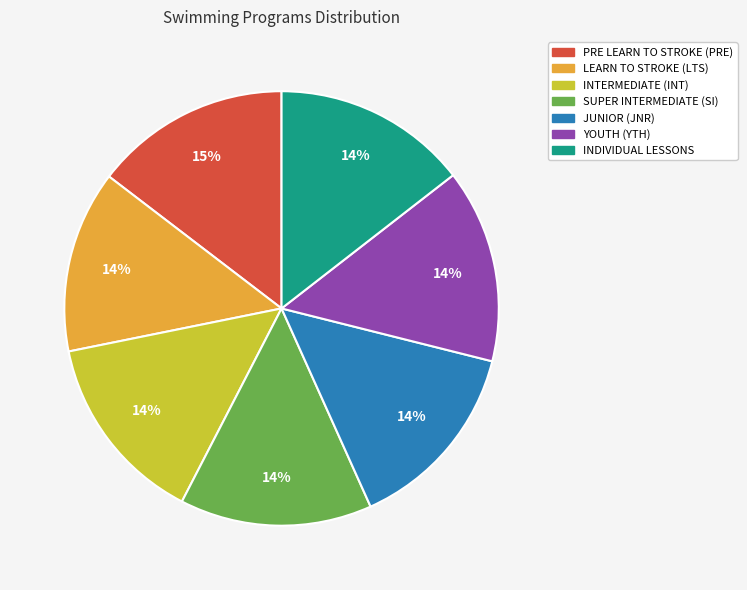

Is LEARN TO STROKE (LTS) the majority of the pie?

No